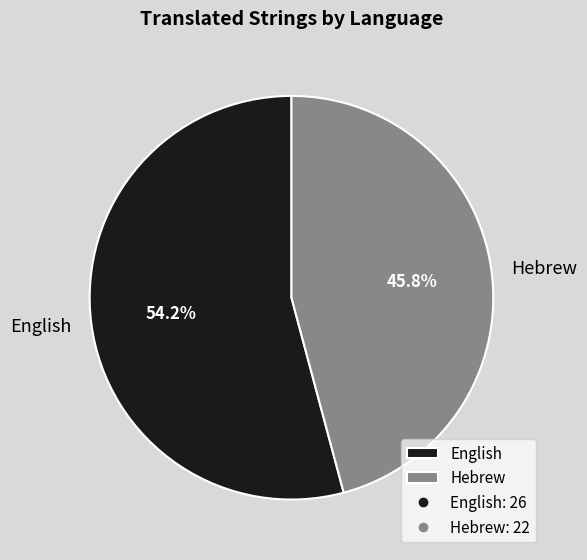

How many segments does this pie chart have?

2